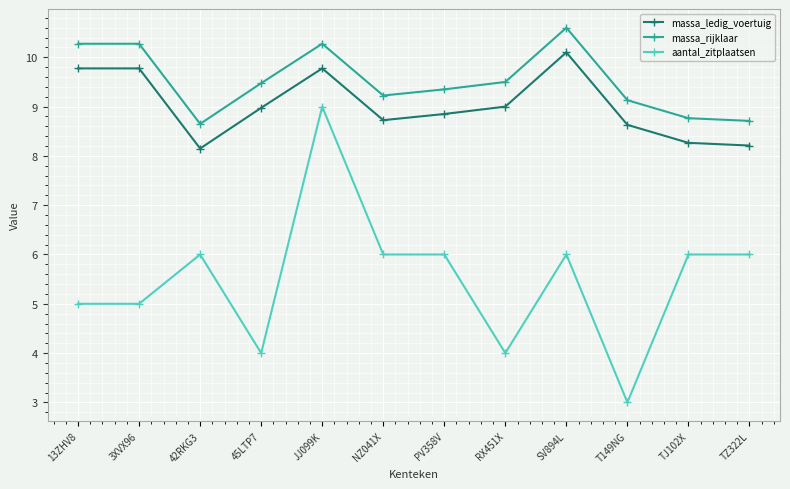

Count the number of categories in the chart.

12